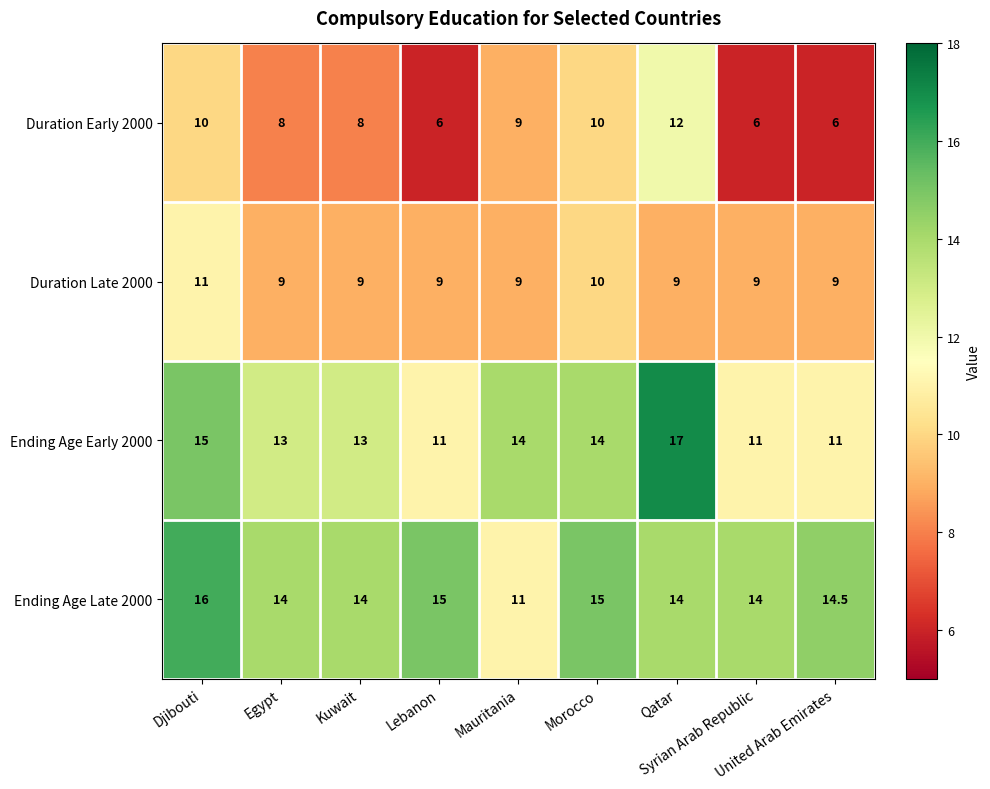

List the series in order of their overall mean, lowest first.

Duration Early 2000, Duration Late 2000, Ending Age Early 2000, Ending Age Late 2000